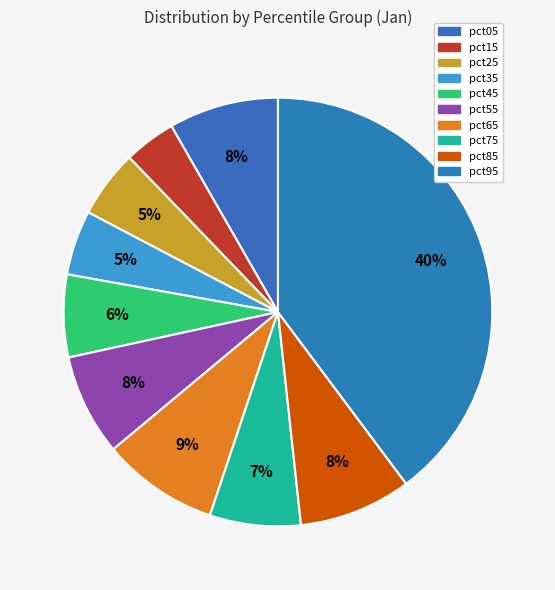

How much of the chart is everything except pct35?

95.1%